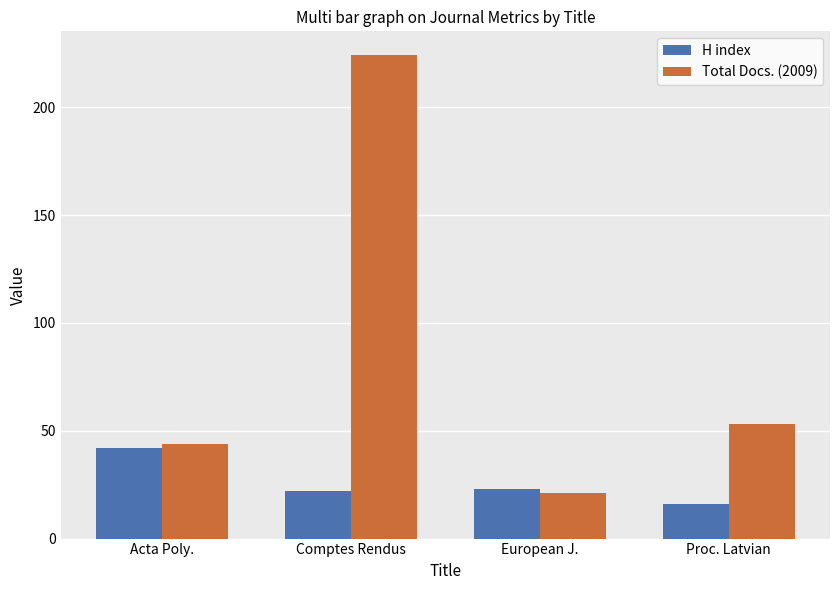

Reading left to right, transcribe all the data shown in this chart.

H index: Acta Poly.=42	Comptes Rendus=22	European J.=23	Proc. Latvian=16
Total Docs. (2009): Acta Poly.=44	Comptes Rendus=224	European J.=21	Proc. Latvian=53